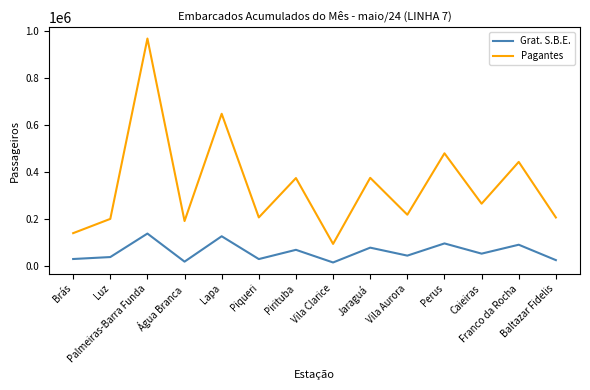

What is the highest value of the Grat. S.B.E. series?

137738